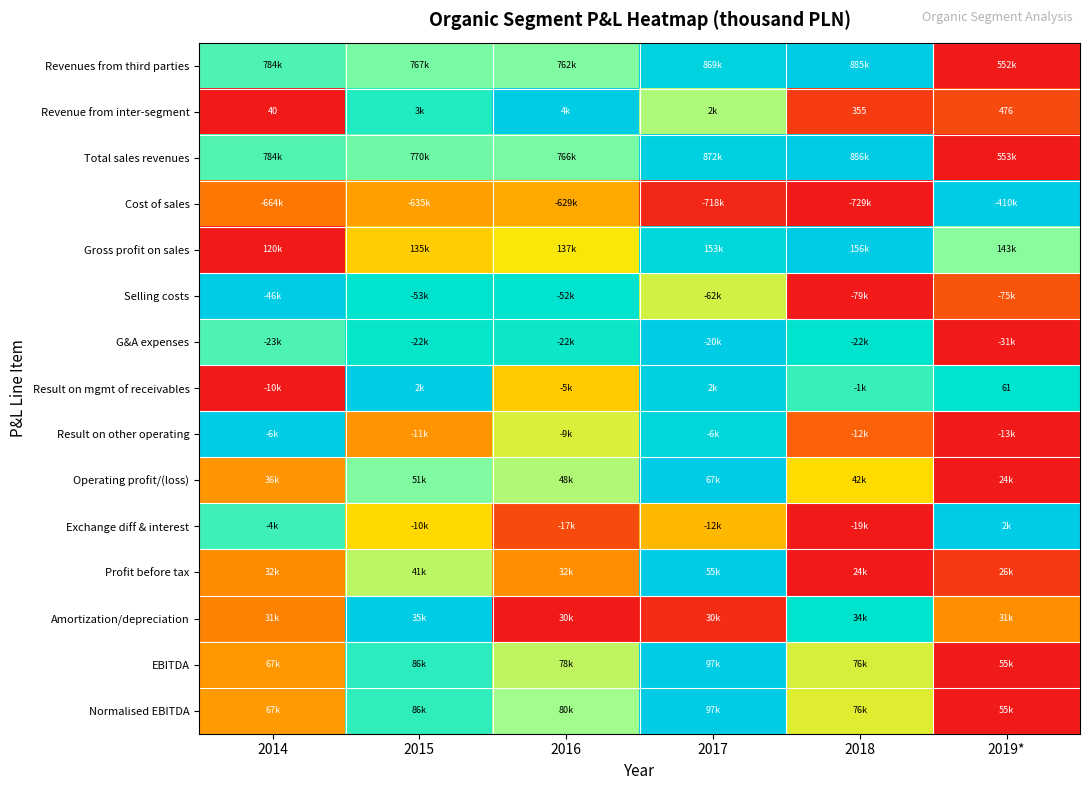

How many series are shown in this chart?

15